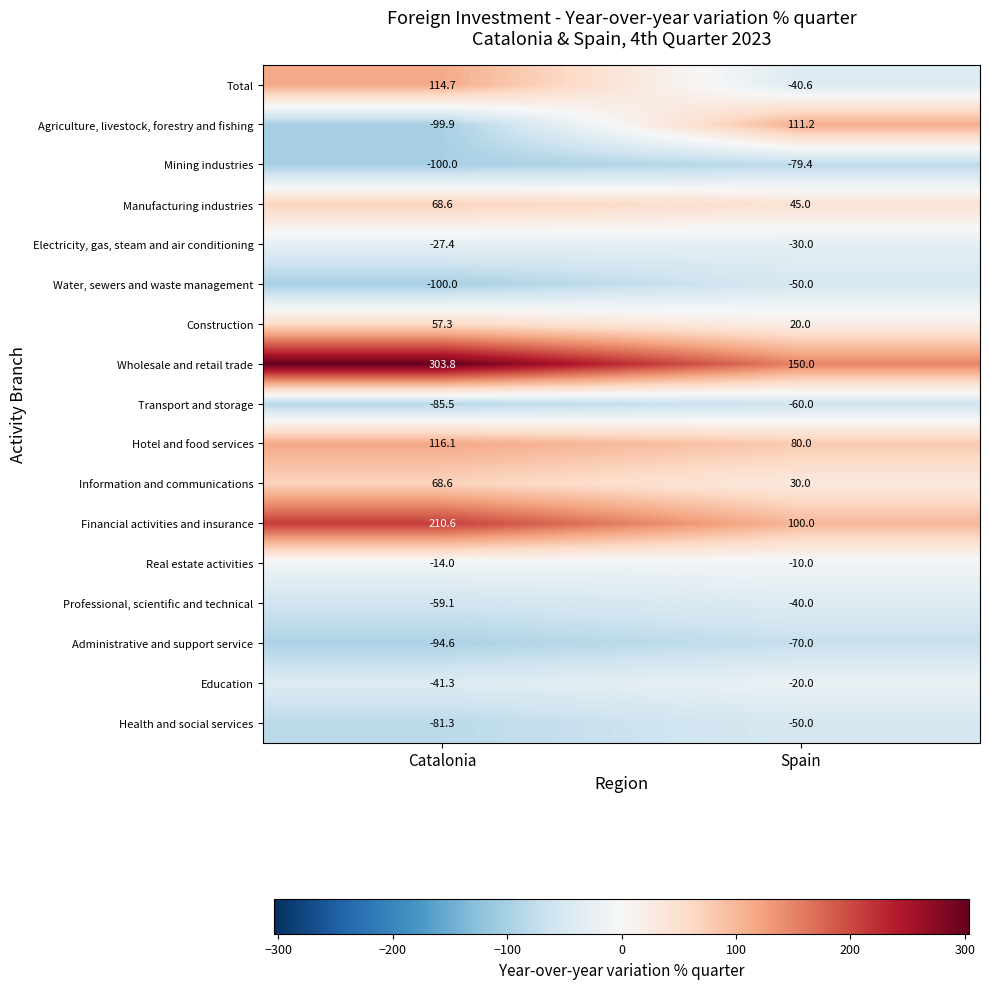

What is the difference between the highest and lowest values at Catalonia?

403.8